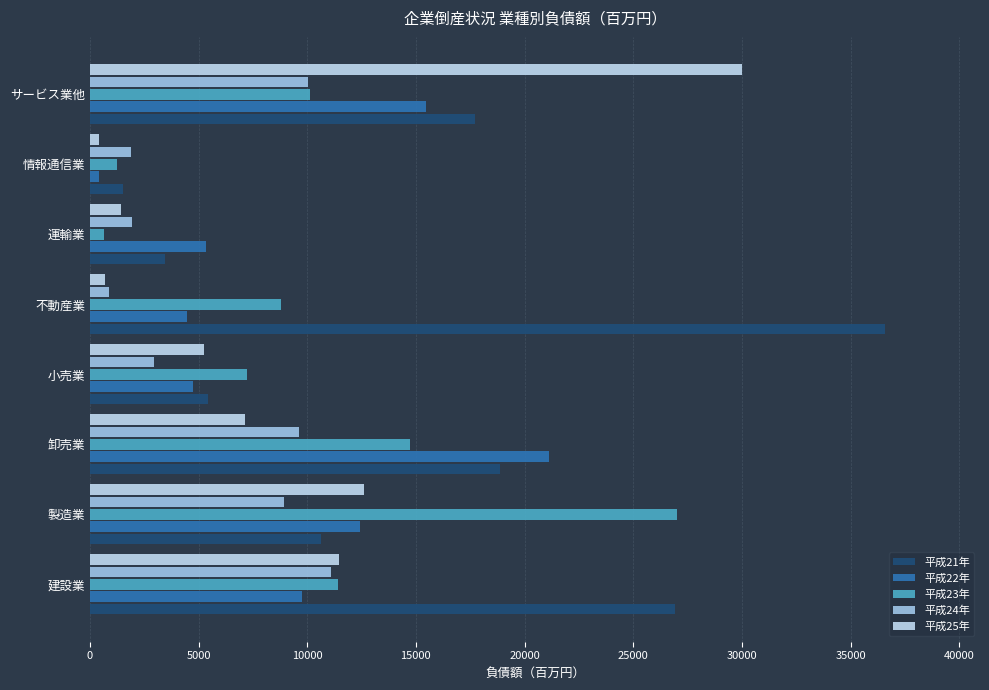

Reading right to left, transcribe all the data shown in this chart.

平成21年: 17724	1545	3455	36568	5417	18853	10634	26941
平成22年: 15448	433	5359	4470	4733	21120	12439	9767
平成23年: 10106	1271	670	8814	7231	14724	27016	11395
平成24年: 10027	1893	1960	877	2930	9624	8952	11092
平成25年: 30025	434	1410	686	5244	7152	12611	11448